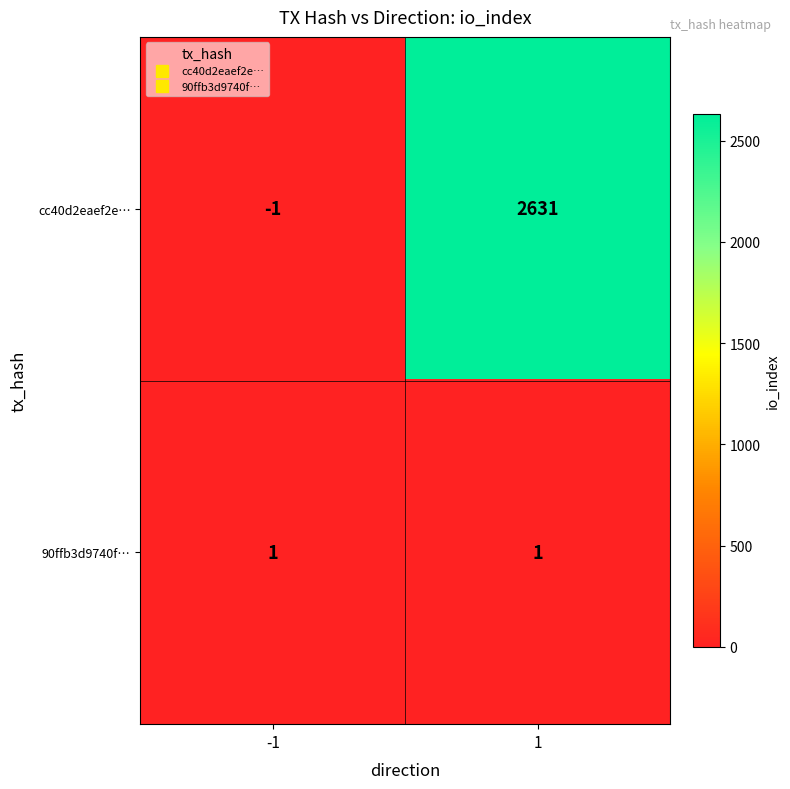

What is the sum of the cc40d2eaef2e… values at 1 and -1?

2630